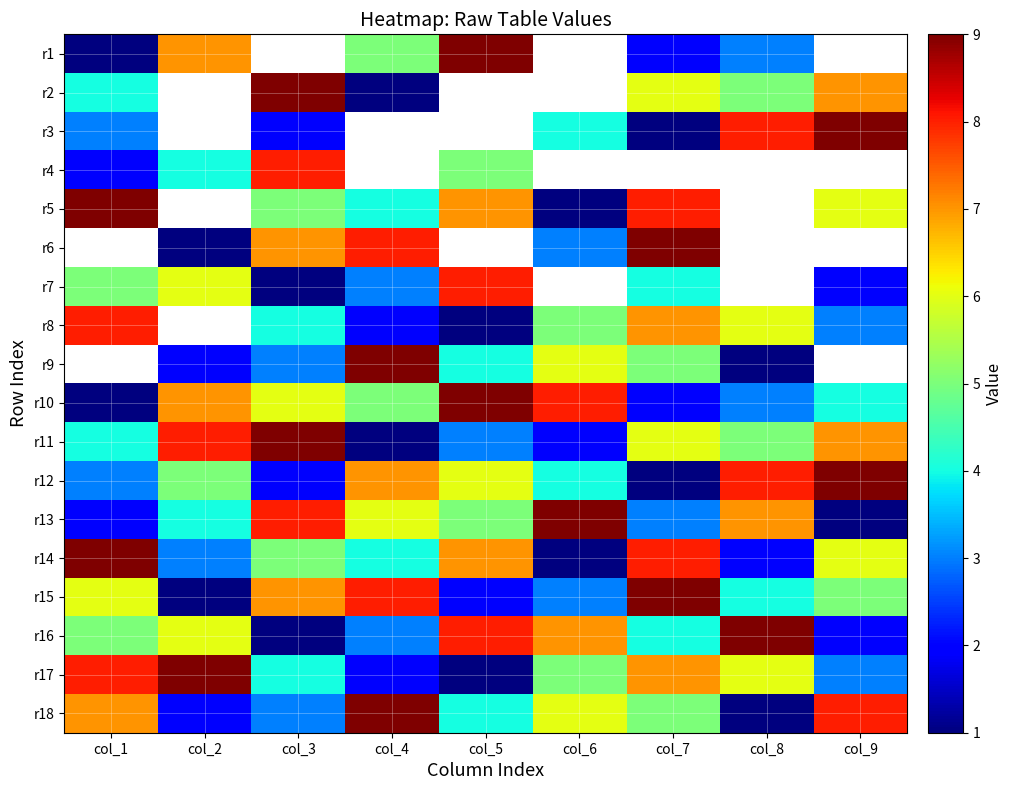

At how many categories does at least one series exceed 7?

9